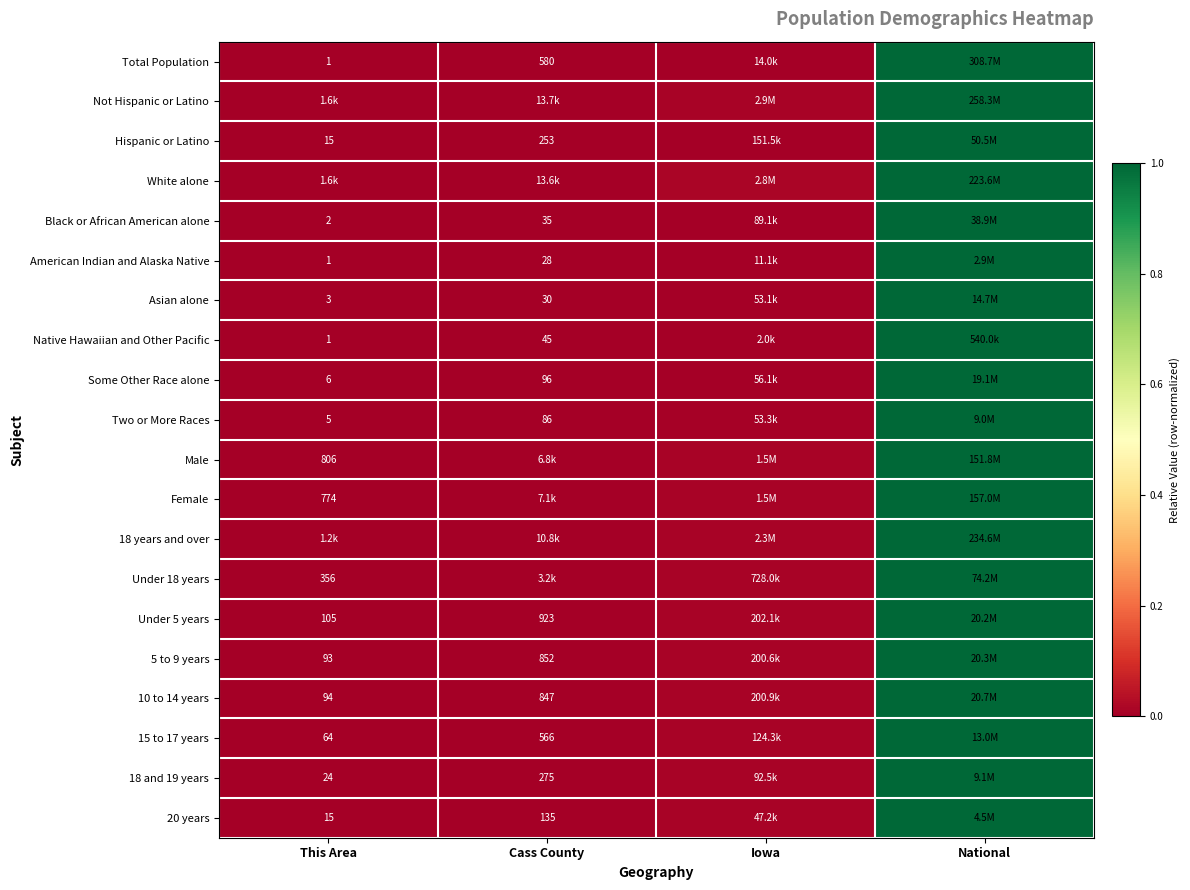

Which category has the lowest value across all series?

This Area